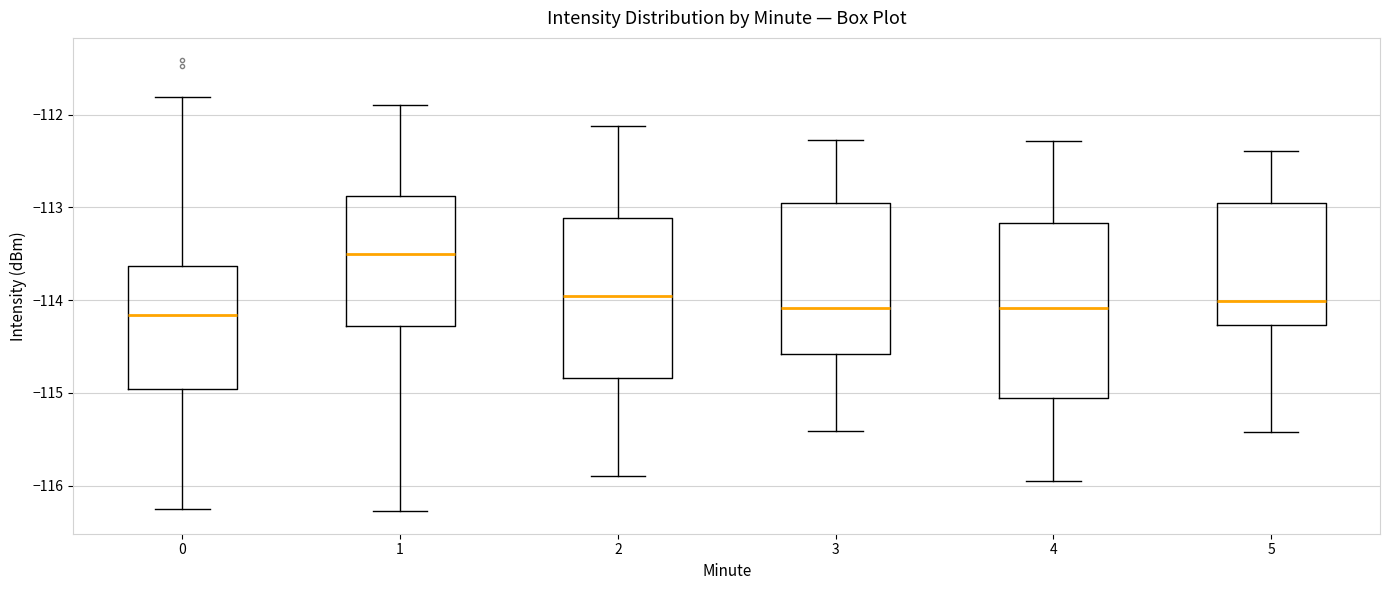

Reading left to right, transcribe this box plot: for each box, give where its median line is, the range the box spans, and where its two whiskers end, as read against the y-axis. The values are not printed on the chart, so give them approximately, as read against the axis.

0: median -114.2, box -115.0 to -113.6, whiskers -116.3 to -111.8
1: median -113.5, box -114.3 to -112.9, whiskers -116.3 to -111.9
2: median -114.0, box -114.8 to -113.1, whiskers -115.9 to -112.1
3: median -114.1, box -114.6 to -113.0, whiskers -115.4 to -112.3
4: median -114.1, box -115.1 to -113.2, whiskers -116.0 to -112.3
5: median -114.0, box -114.3 to -113.0, whiskers -115.4 to -112.4